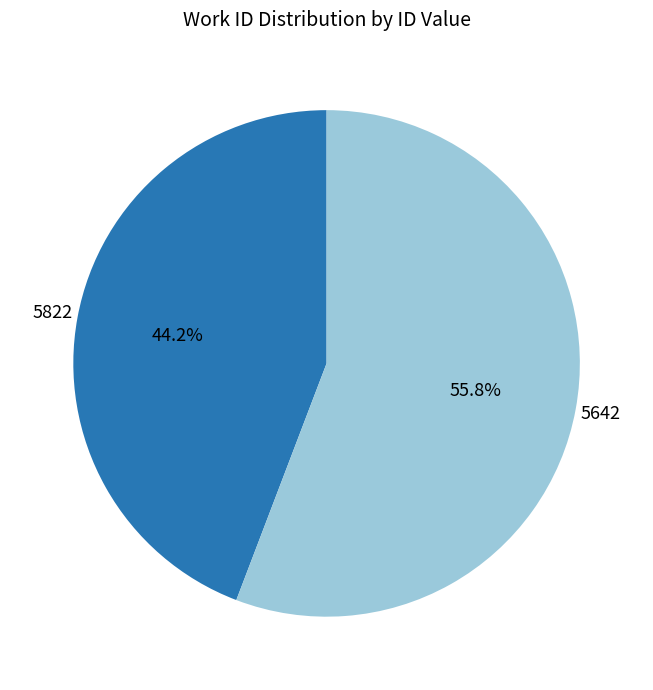

How many segments does this pie chart have?

2